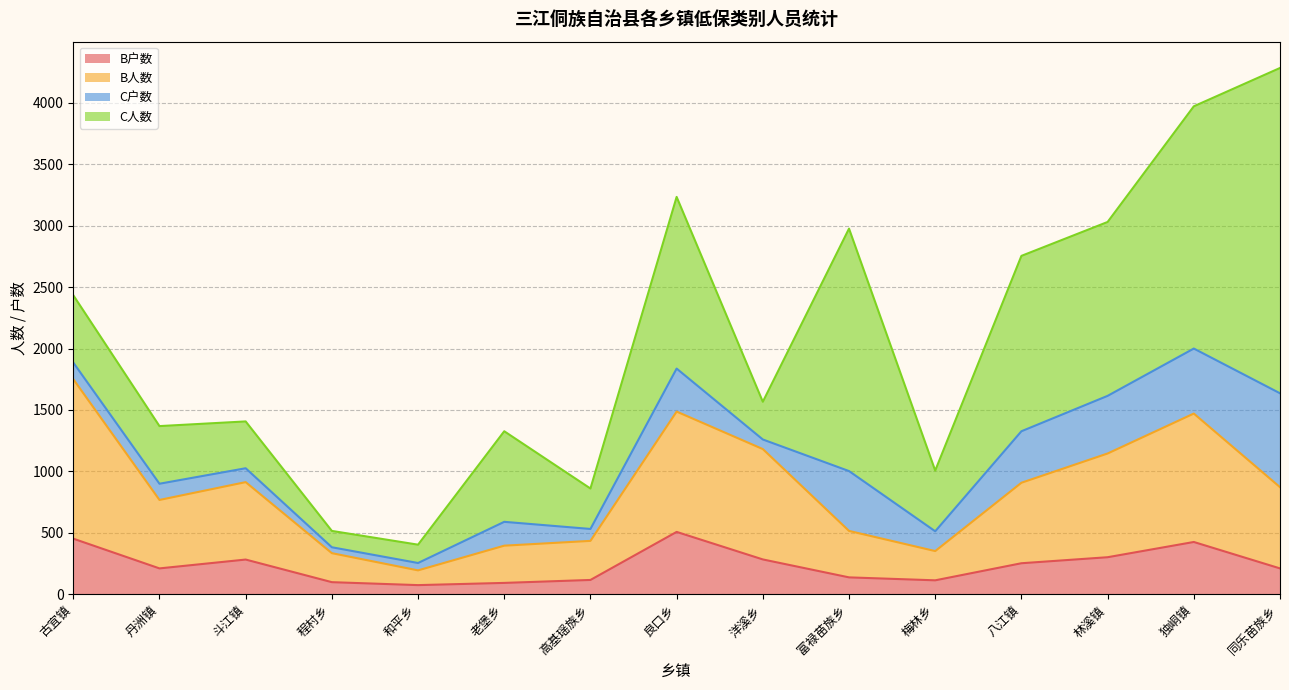

What is the minimum value for B户数?

75